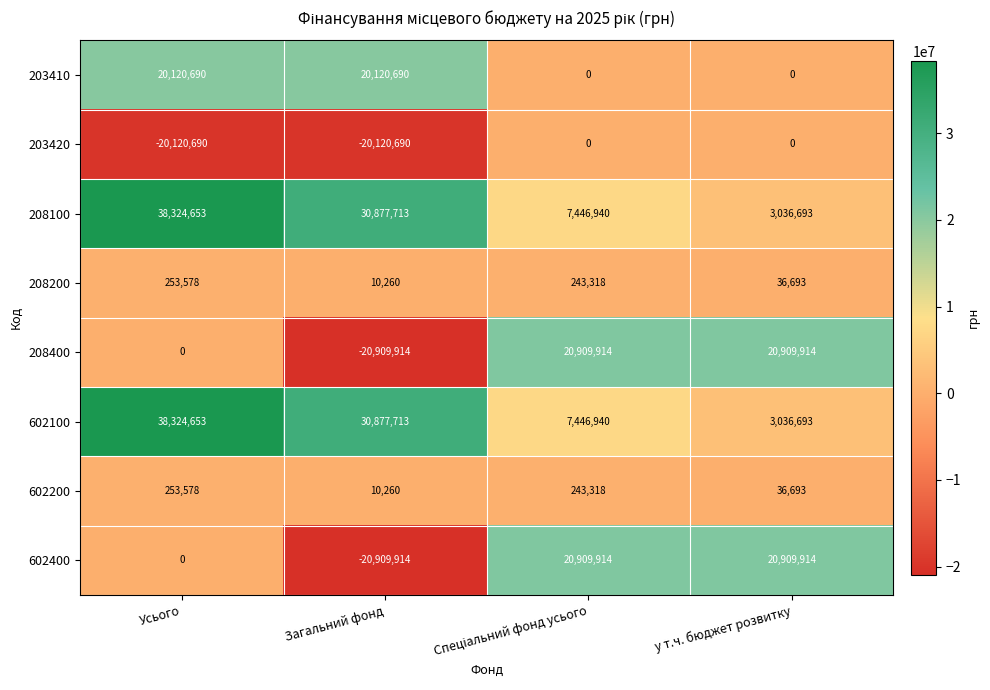

What is the difference between the maximum and minimum values in the 602400 series?

41819828